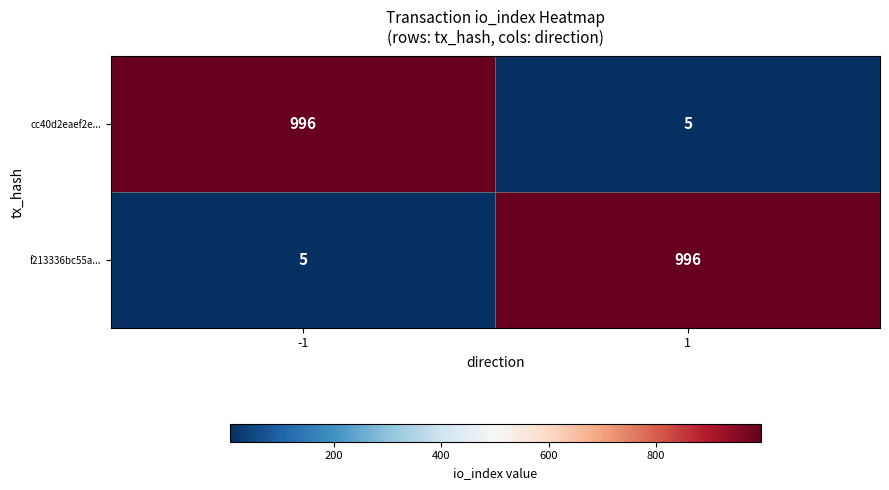

What is the approximate value of cc40d2eaef2e... at -1, to the nearest 100?

1000